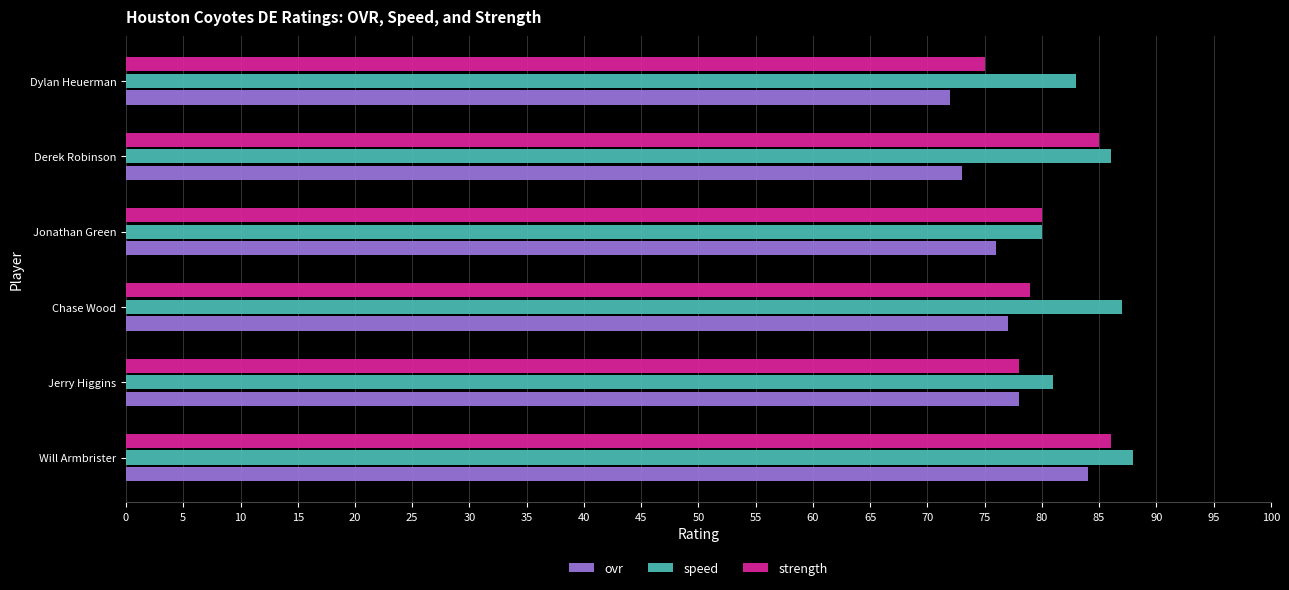

What is the sum of all ovr values?

460